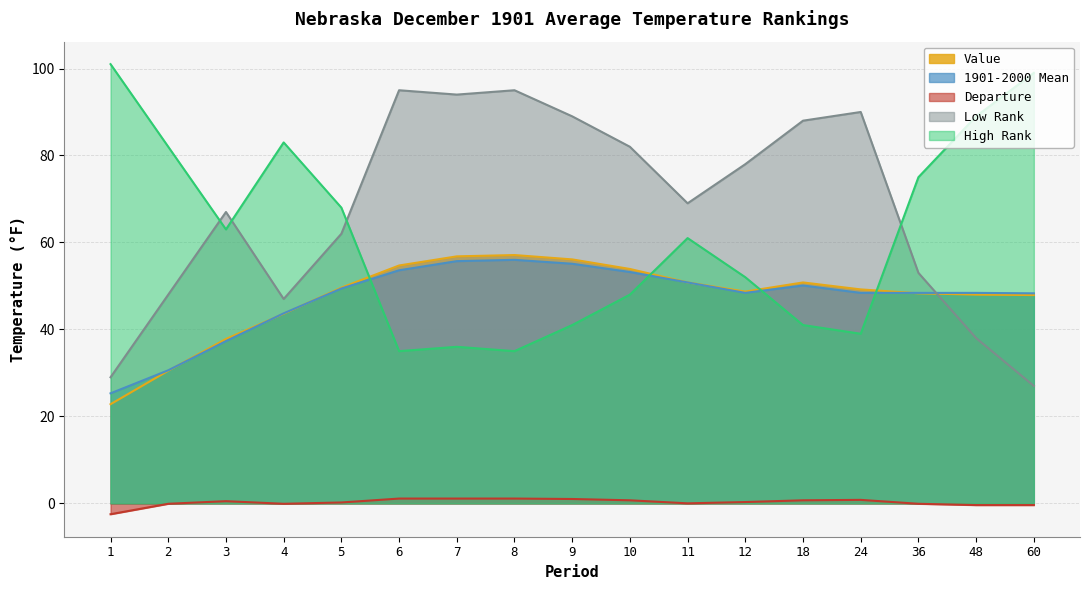

Rank the series by their maximum value, from lowest to highest.

Departure, 1901-2000 Mean, Value, Low Rank, High Rank